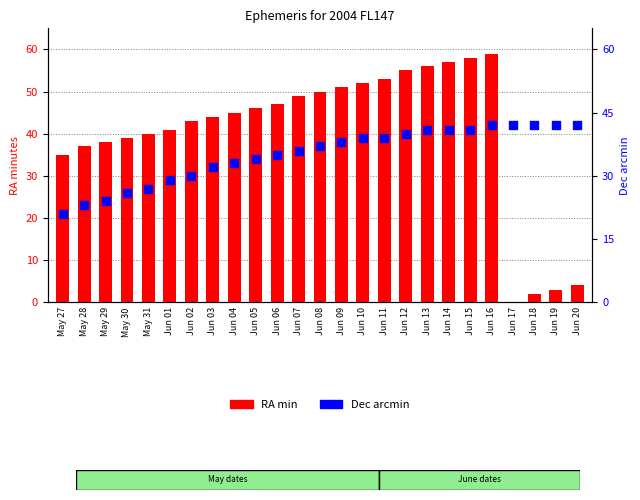

Which series reaches the minimum Y coordinate?

RA min